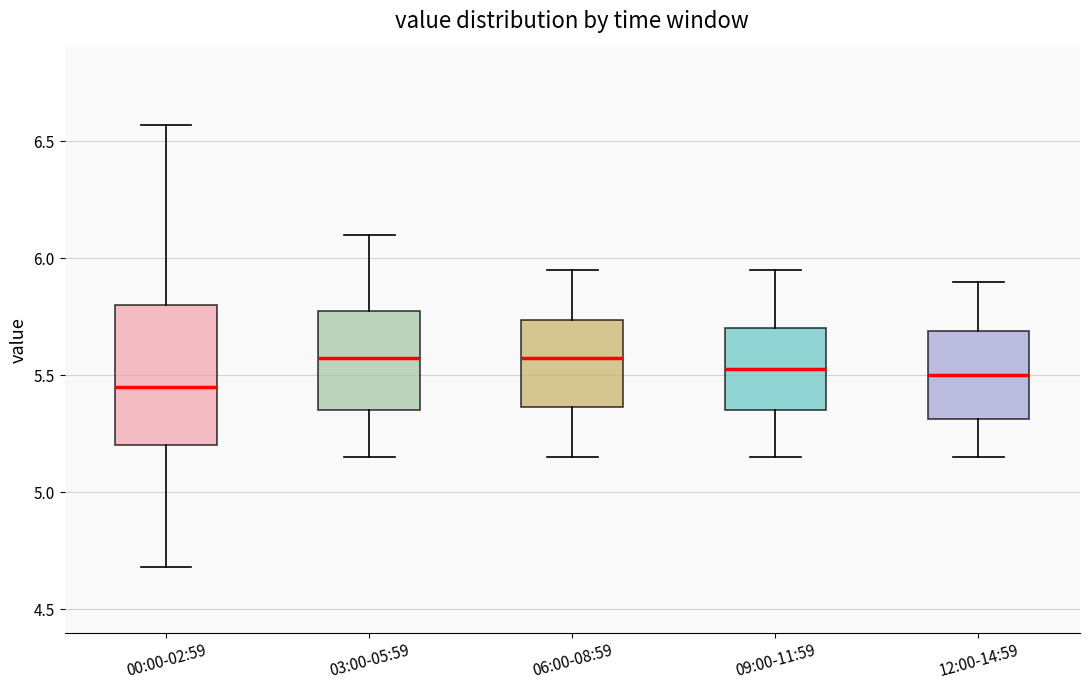

Reading left to right, transcribe this box plot: for each box, give where its median line is, the range the box spans, and where its two whiskers end, as read against the y-axis. The values are not printed on the chart, so give them approximately, as read against the axis.

00:00-02:59: median 5.45, box 5.20 to 5.80, whiskers 4.70 to 6.55
03:00-05:59: median 5.60, box 5.35 to 5.75, whiskers 5.15 to 6.10
06:00-08:59: median 5.60, box 5.35 to 5.75, whiskers 5.15 to 5.95
09:00-11:59: median 5.55, box 5.35 to 5.70, whiskers 5.15 to 5.95
12:00-14:59: median 5.50, box 5.30 to 5.70, whiskers 5.15 to 5.90